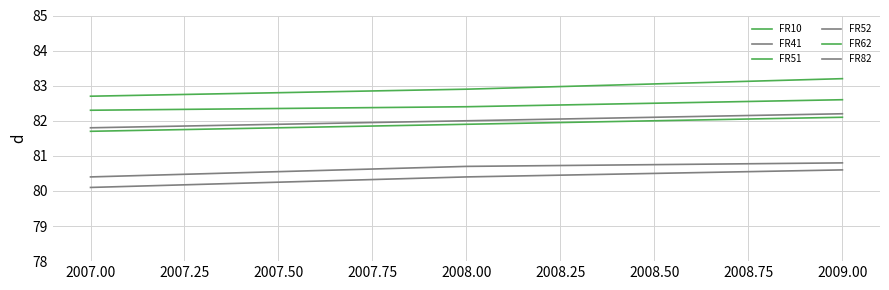

Is this an area chart (filled region under the line)?

No